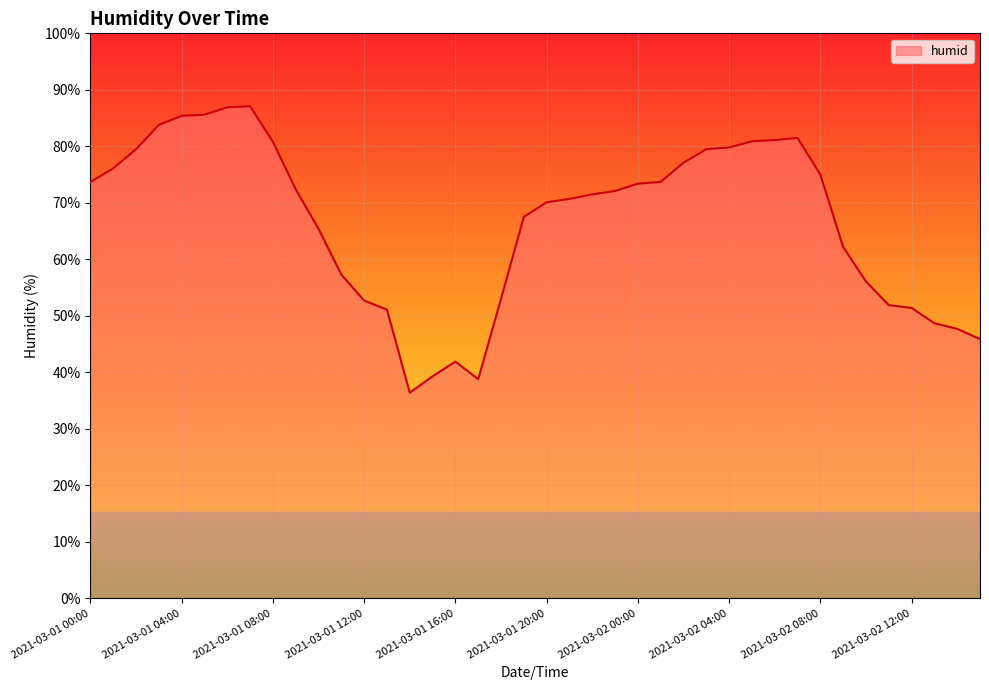

What is the difference between the maximum and minimum values?

50.7